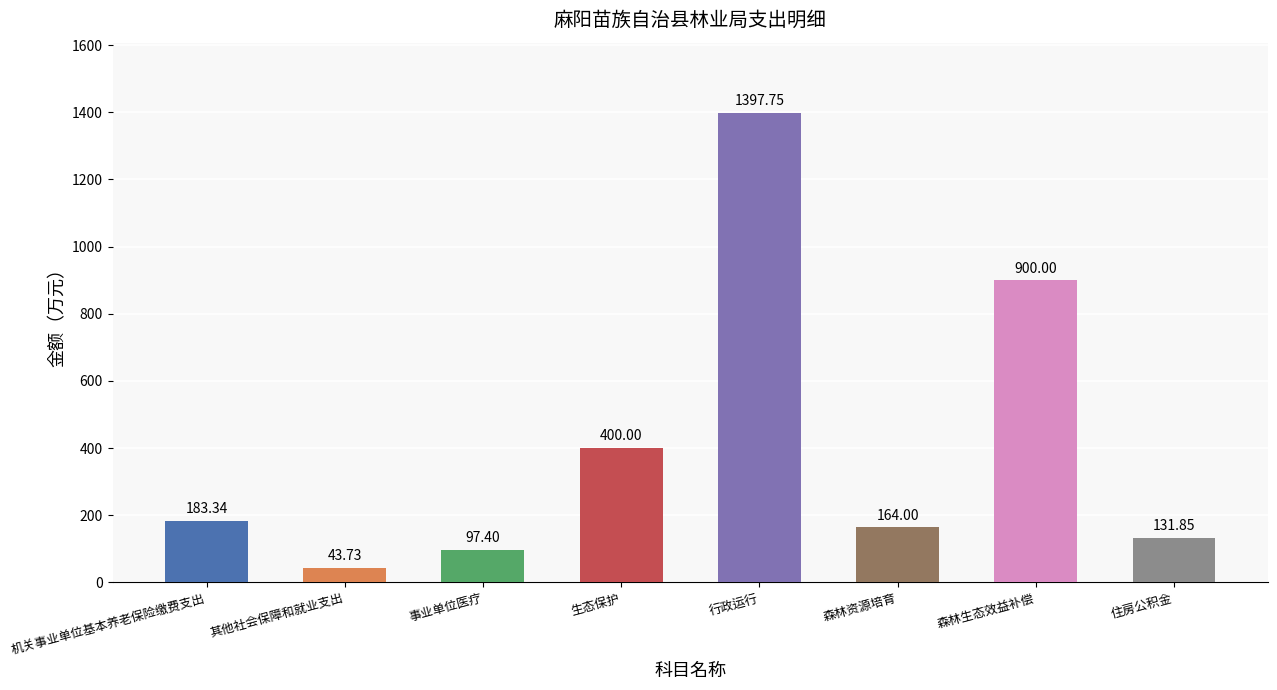

Where is the data nearest to the value 720?

森林生态效益补偿